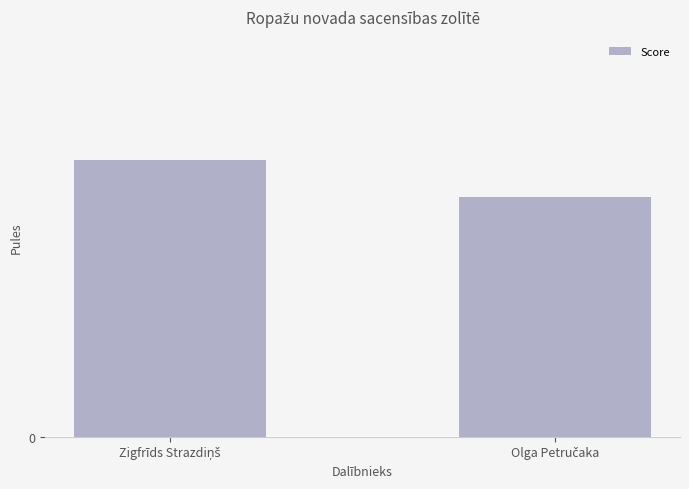

Does the chart contain any negative values?

No